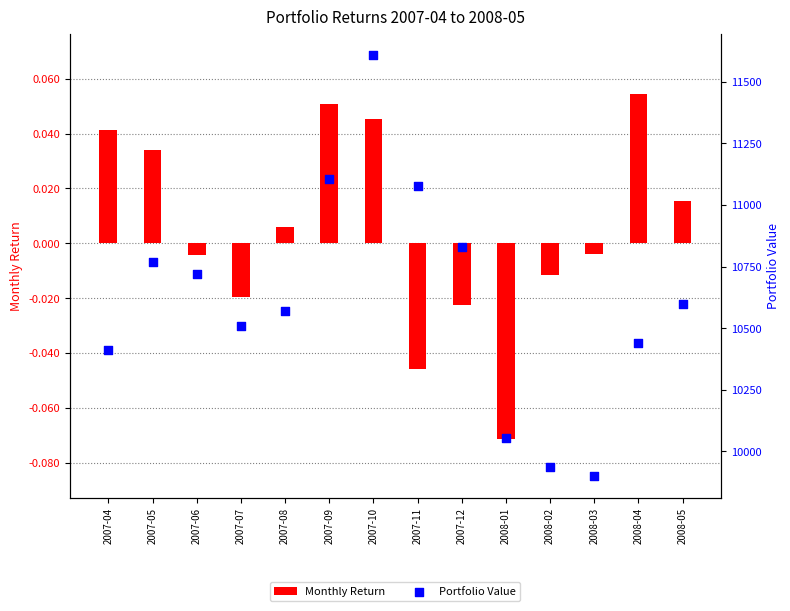

At which category is the sum across all series the highest?

2007-10